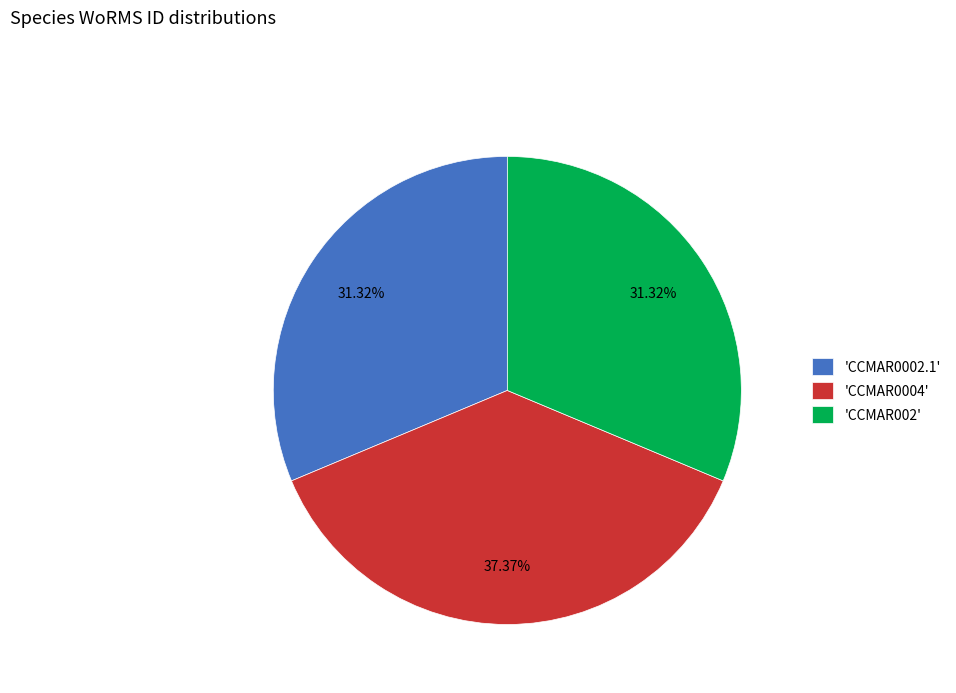

Does 'CCMAR002' represent more than half of the total?

No